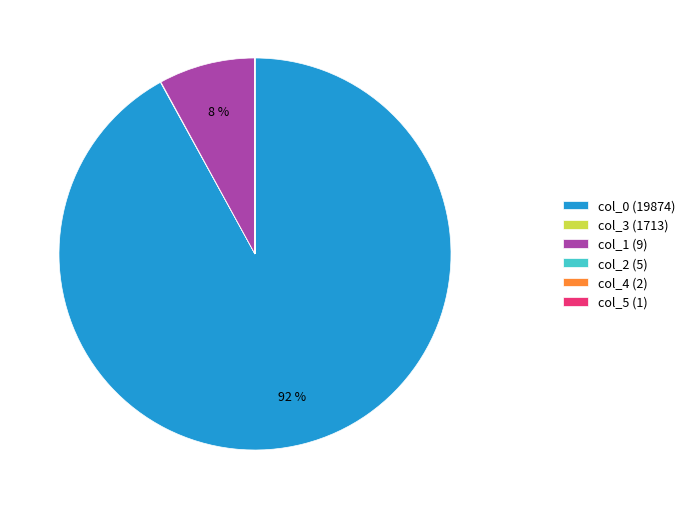

To the nearest percent, what is the average slice percentage?

17%